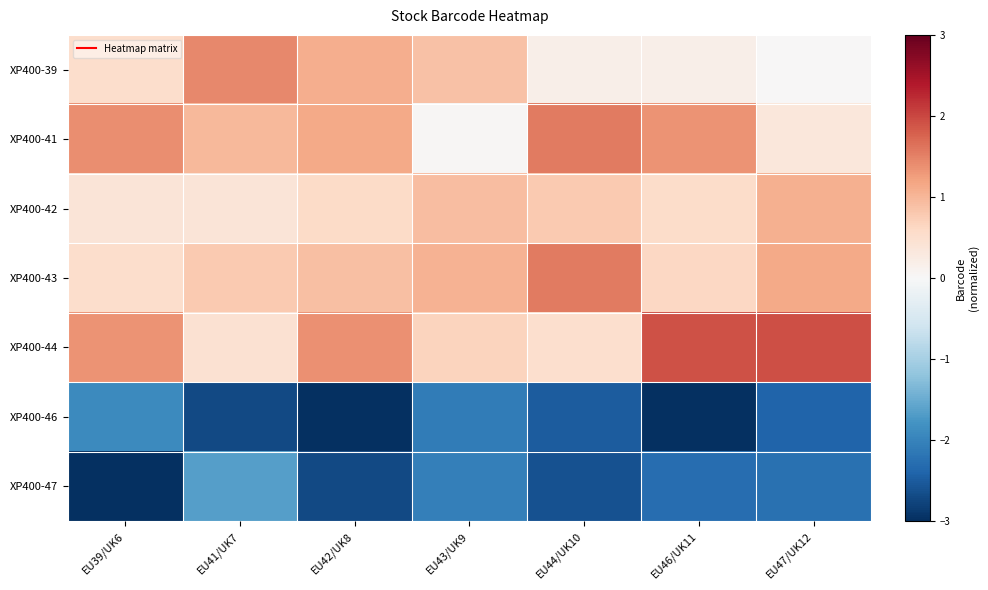

Reading left to right, what are all the values shown in this chart?

XP400-39: EU39/UK6=0.5	EU41/UK7=1.4	EU42/UK8=1.1	EU43/UK9=0.9	EU44/UK10=0.2	EU46/UK11=0.2	EU47/UK12=0.0
XP400-41: EU39/UK6=1.4	EU41/UK7=1.0	EU42/UK8=1.1	EU43/UK9=0.0	EU44/UK10=1.6	EU46/UK11=1.3	EU47/UK12=0.3
XP400-42: EU39/UK6=0.4	EU41/UK7=0.4	EU42/UK8=0.6	EU43/UK9=0.9	EU44/UK10=0.8	EU46/UK11=0.6	EU47/UK12=1.1
XP400-43: EU39/UK6=0.5	EU41/UK7=0.8	EU42/UK8=0.9	EU43/UK9=1.0	EU44/UK10=1.6	EU46/UK11=0.6	EU47/UK12=1.1
XP400-44: EU39/UK6=1.3	EU41/UK7=0.5	EU42/UK8=1.4	EU43/UK9=0.7	EU44/UK10=0.5	EU46/UK11=1.9	EU47/UK12=1.9
XP400-46: EU39/UK6=-1.9	EU41/UK7=-2.7	EU42/UK8=-3.0	EU43/UK9=-2.1	EU44/UK10=-2.5	EU46/UK11=-3.0	EU47/UK12=-2.4
XP400-47: EU39/UK6=-3.1	EU41/UK7=-1.7	EU42/UK8=-2.7	EU43/UK9=-2.1	EU44/UK10=-2.6	EU46/UK11=-2.3	EU47/UK12=-2.2